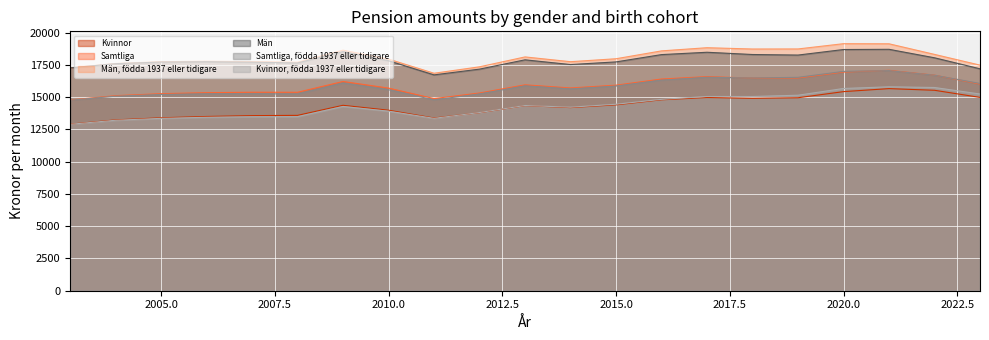

What is the approximate value of Kvinnor, födda 1937 eller tidigare at 2020.0?

15678